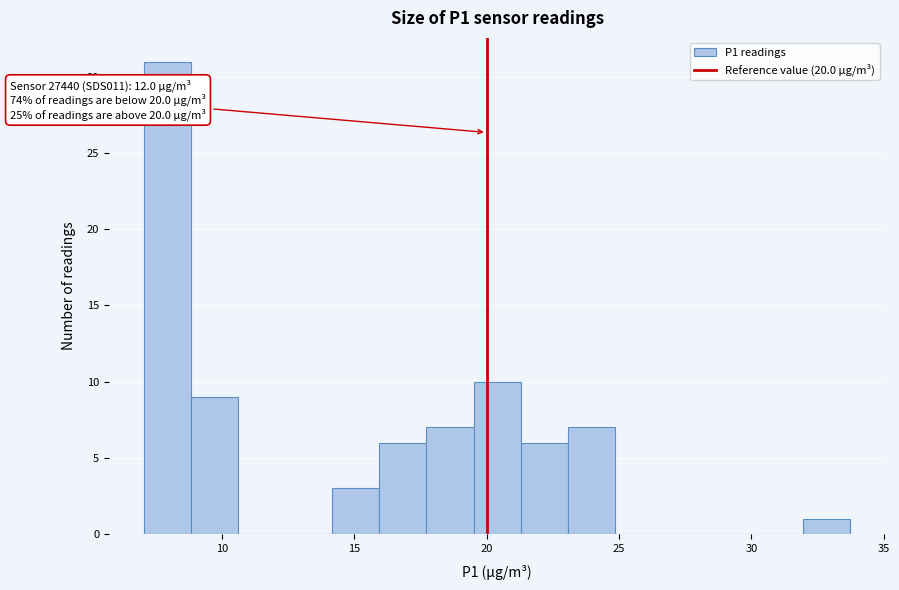

Around what value on the x-axis is the tallest bar? Give the approximate position of its centre, as read against the axis.

8.0